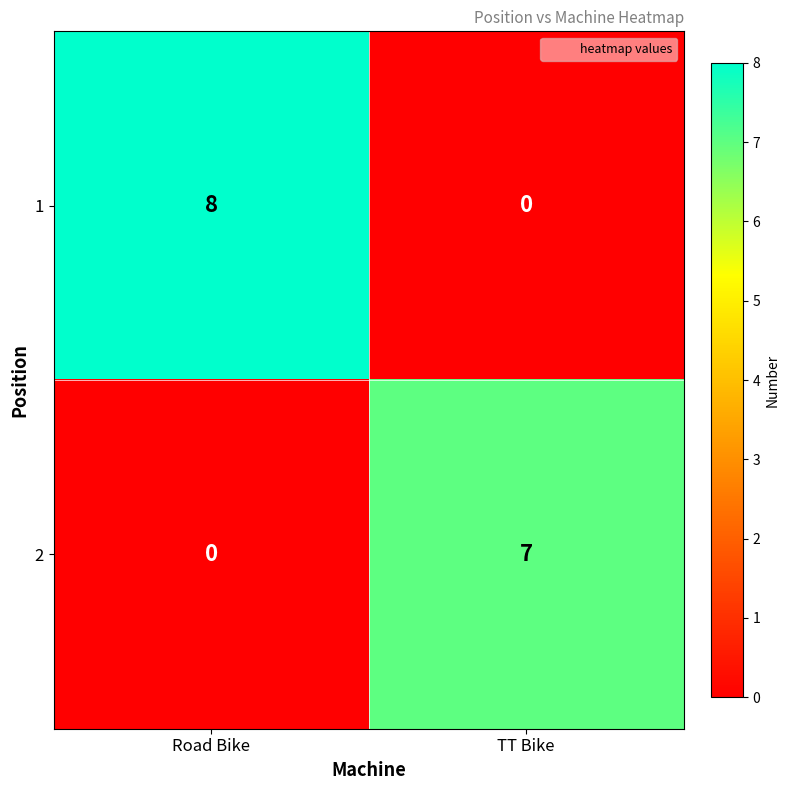

Reading left to right, what are all the values shown in this chart?

1: Road Bike=8	TT Bike=0
2: Road Bike=0	TT Bike=7